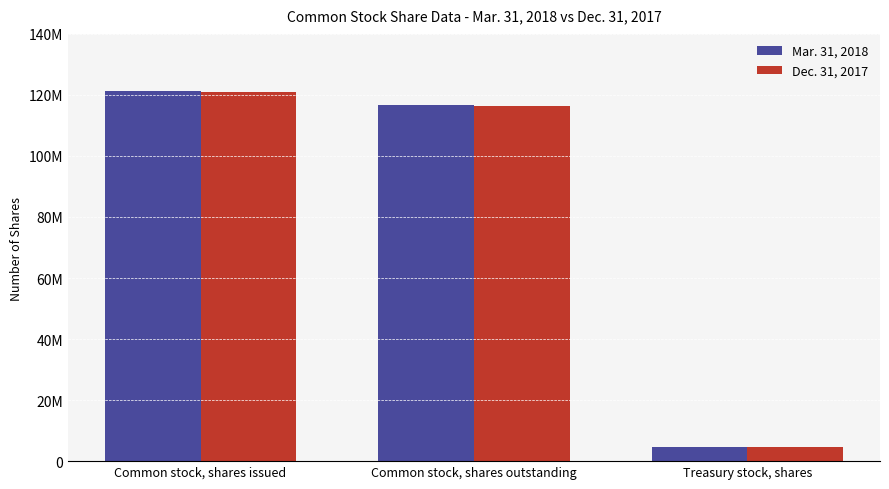

Reading left to right, list all the values displayed in this chart.

Mar. 31, 2018: 121385985	116778802	4607183
Dec. 31, 2017: 121000903	116475033	4525870